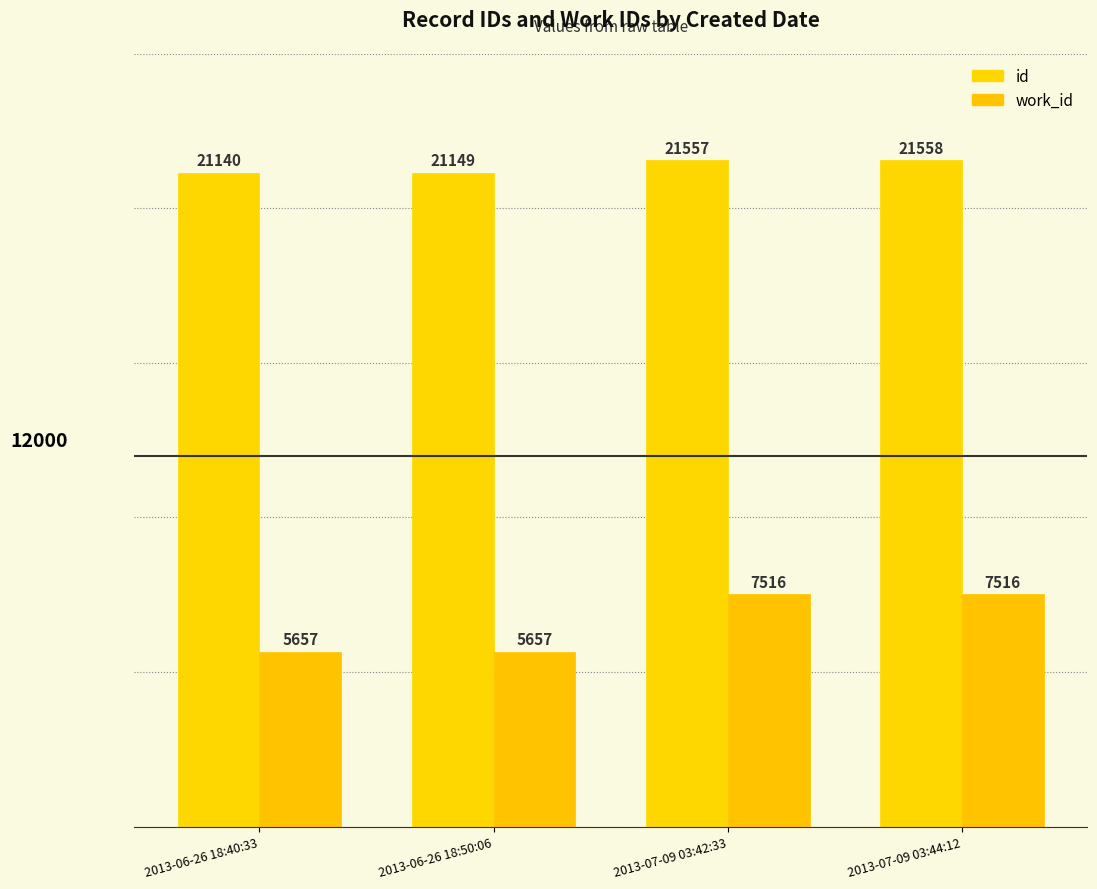

List the series in order of their peak value, highest first.

id, work_id